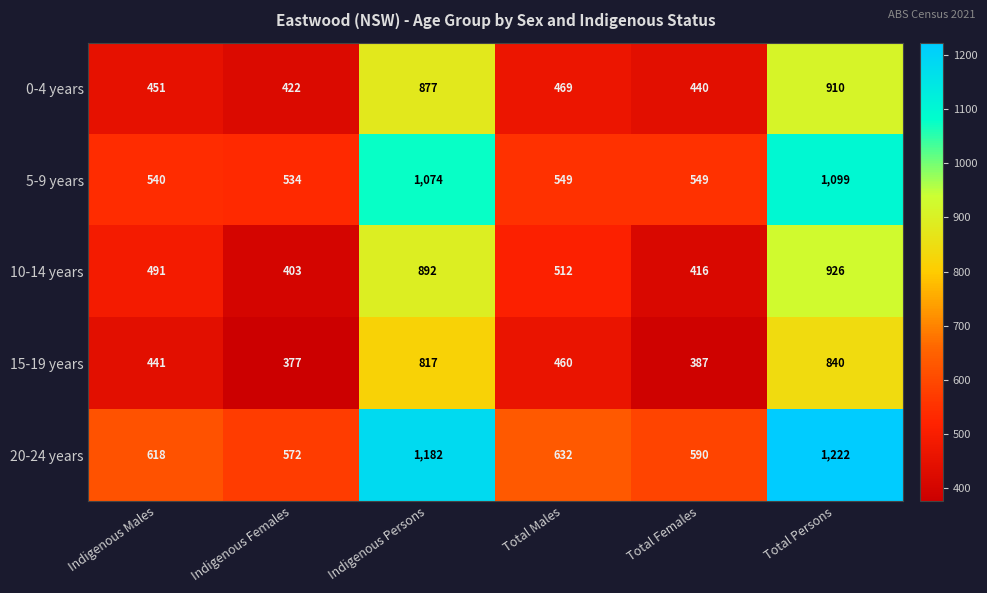

At which category does the chart reach its peak across all series?

Total Persons